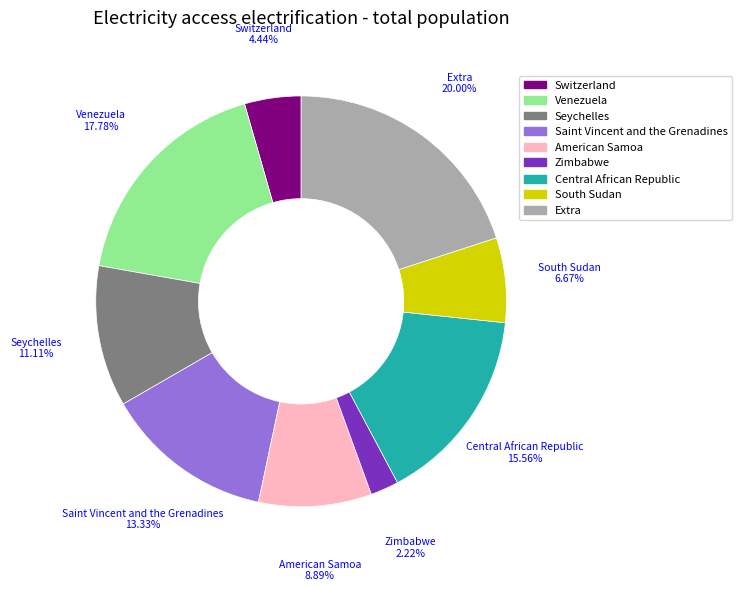

To the nearest percent, what is the difference between the largest and smallest slice percentages?

18%